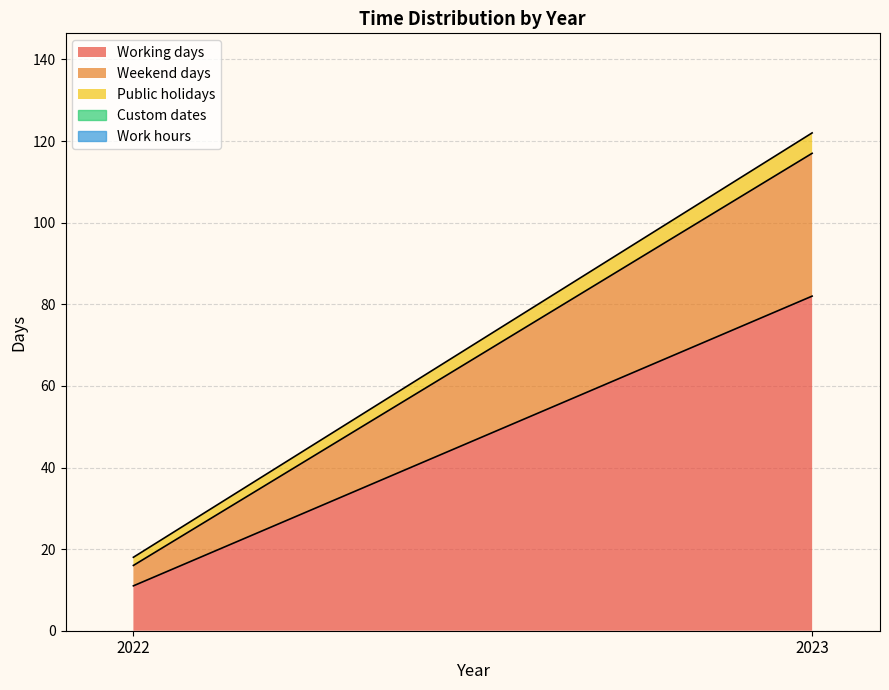

Reading left to right, what are all the values shown in this chart?

Working days: 2022=11	2023=82
Weekend days: 2022=5	2023=35
Public holidays: 2022=2	2023=5
Custom dates: 2022=0	2023=0
Work hours: 2022=0	2023=0